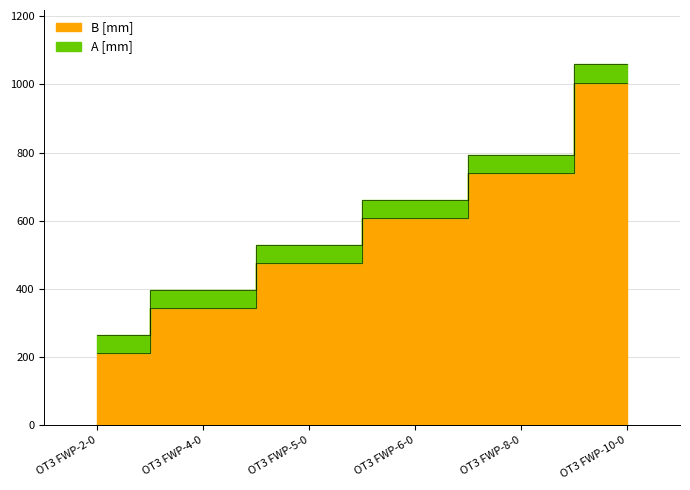

Which series has the largest range (max minus min)?

B [mm]